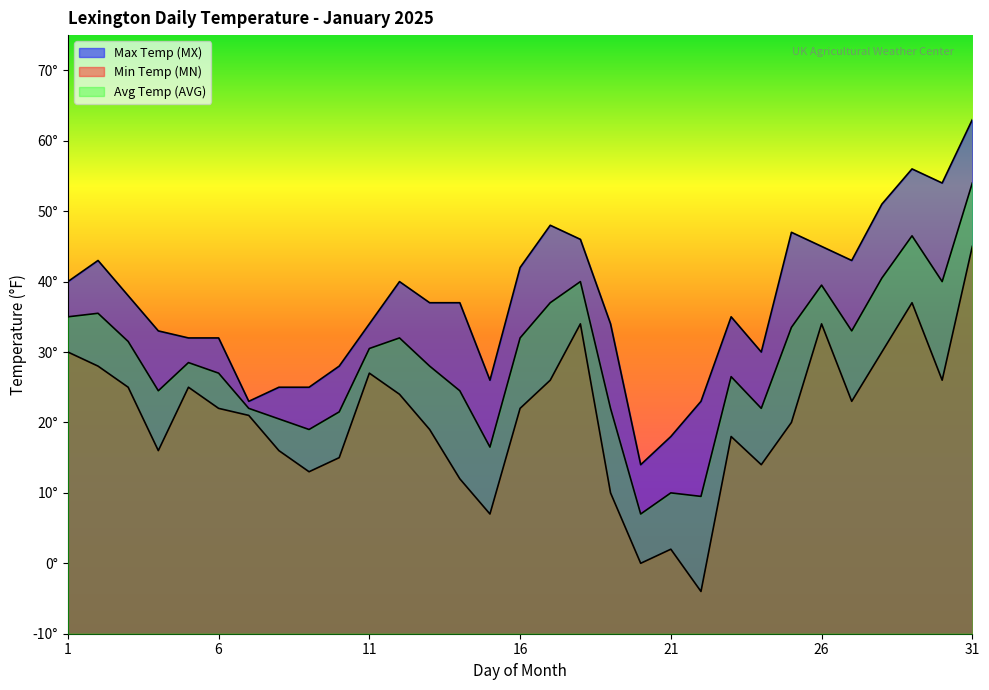

What is the difference between the Min Temp (MN) values at 15 and 22?

11.0